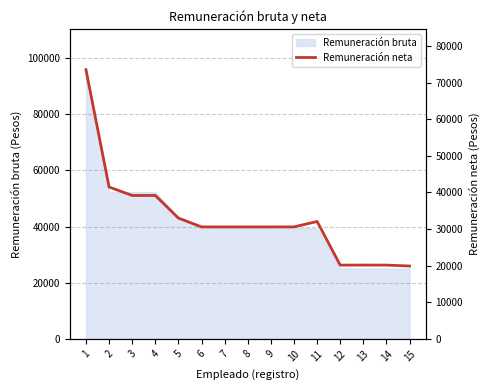

The chart shows a value of 8917.3 at 2. True or false?

False